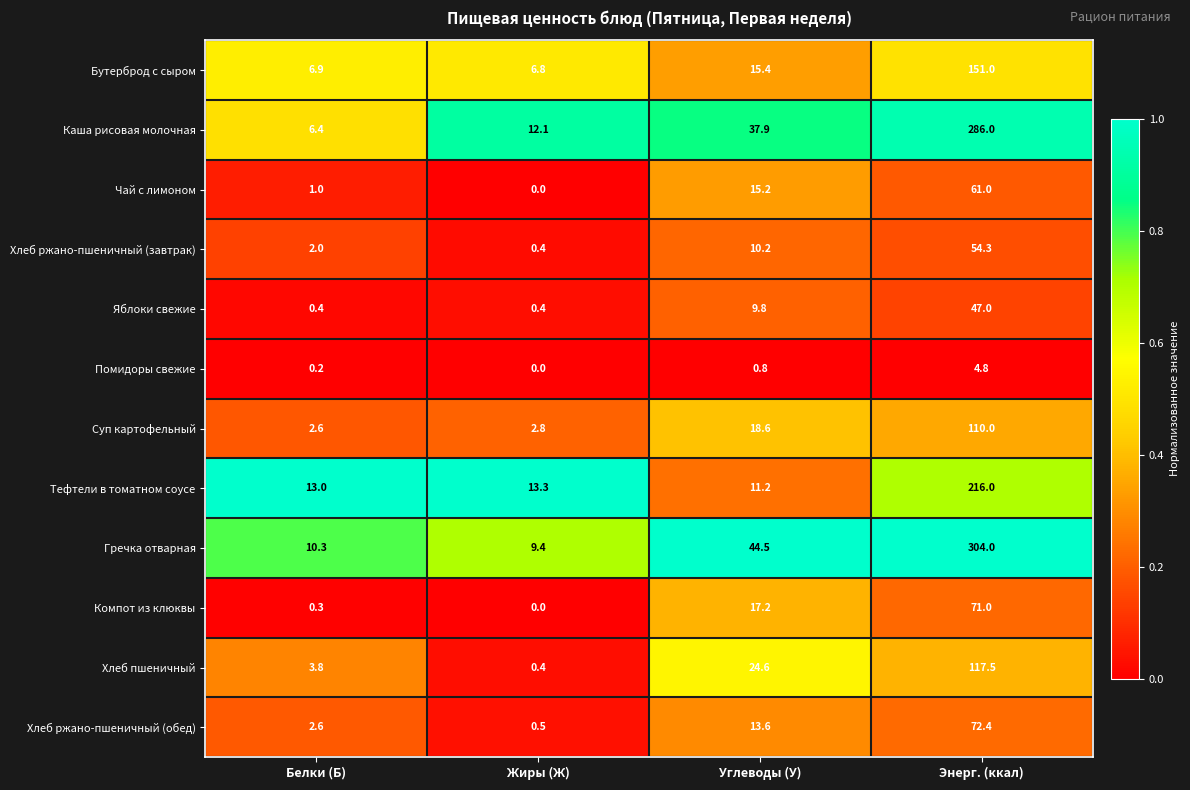

What is the greatest value displayed?

304.0